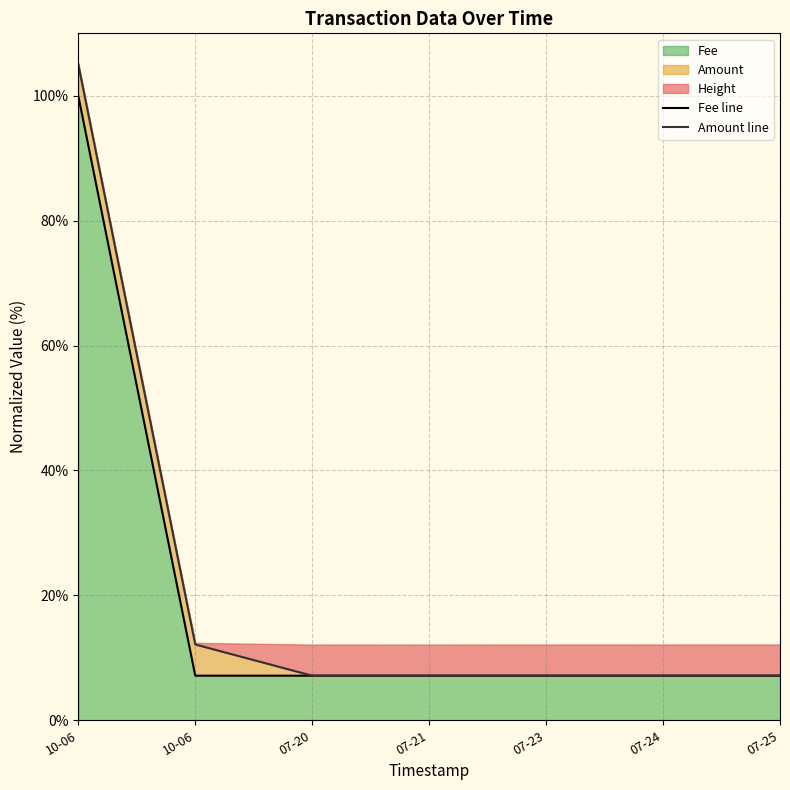

What is the label of the 5th point from the left?

07-23